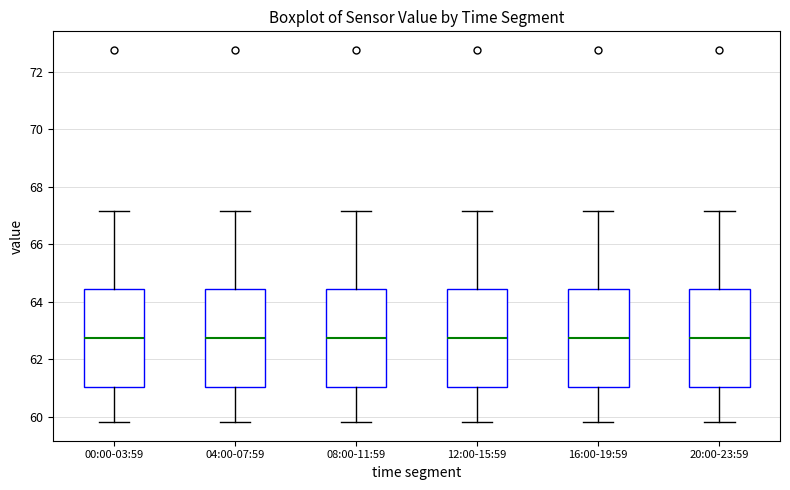

Where does the lower whisker of the box for 08:00-11:59 end on the y-axis? The values are not printed on the chart, so give them approximately, as read against the axis.

59.8